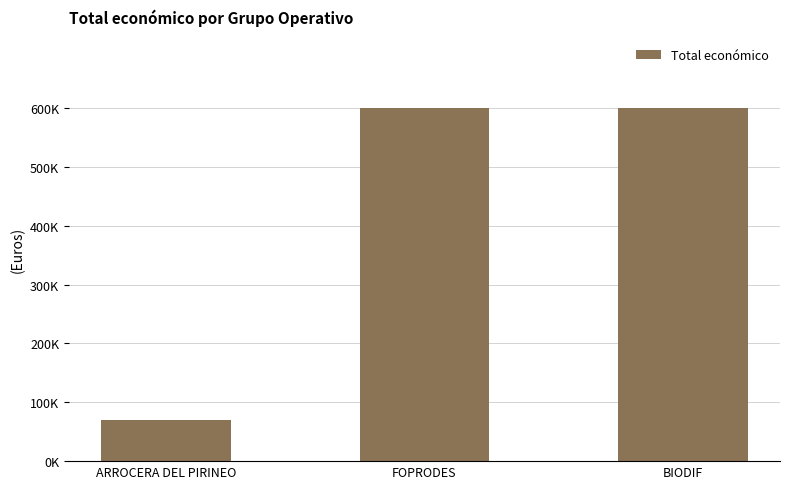

What is the label of the 1st bar from the right?

BIODIF